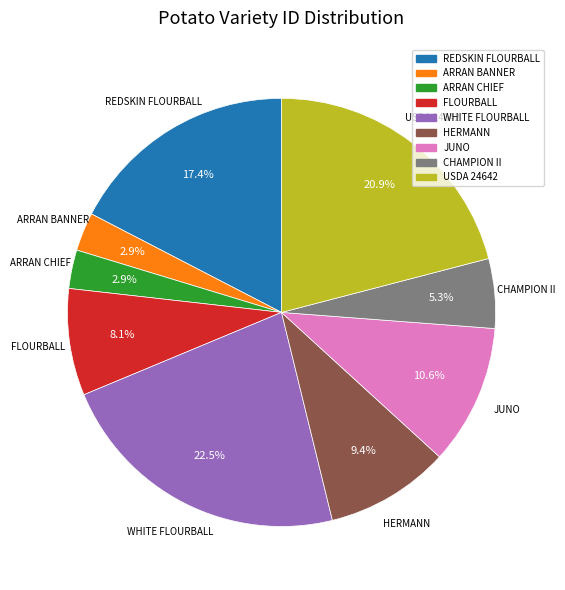

Is REDSKIN FLOURBALL the majority of the pie?

No